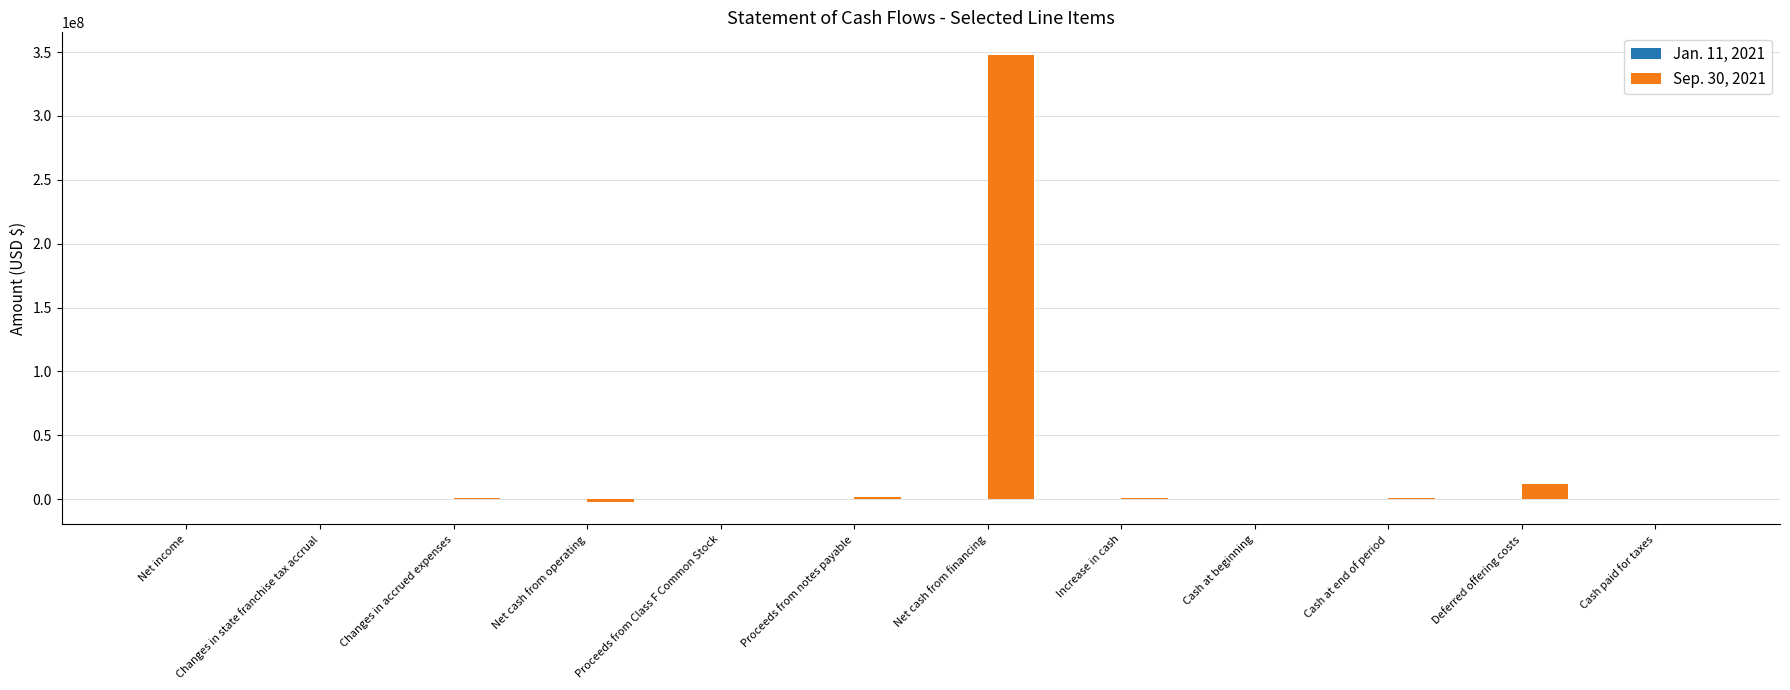

At which category is the sum across all series the highest?

Net cash from financing